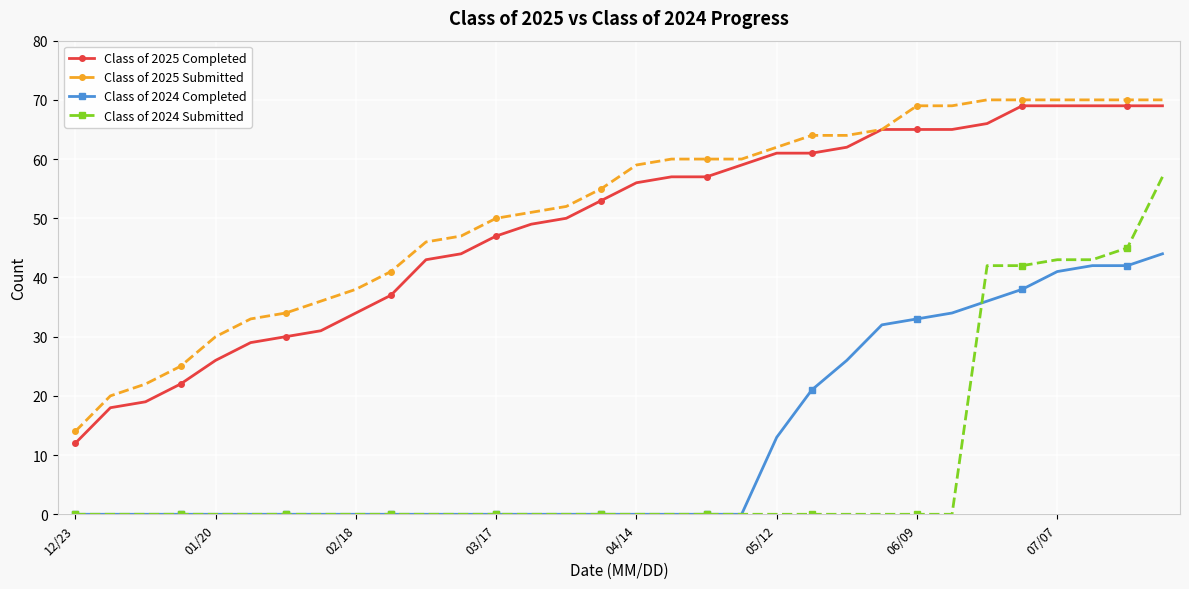

At how many categories does at least one series exceed 35?

25